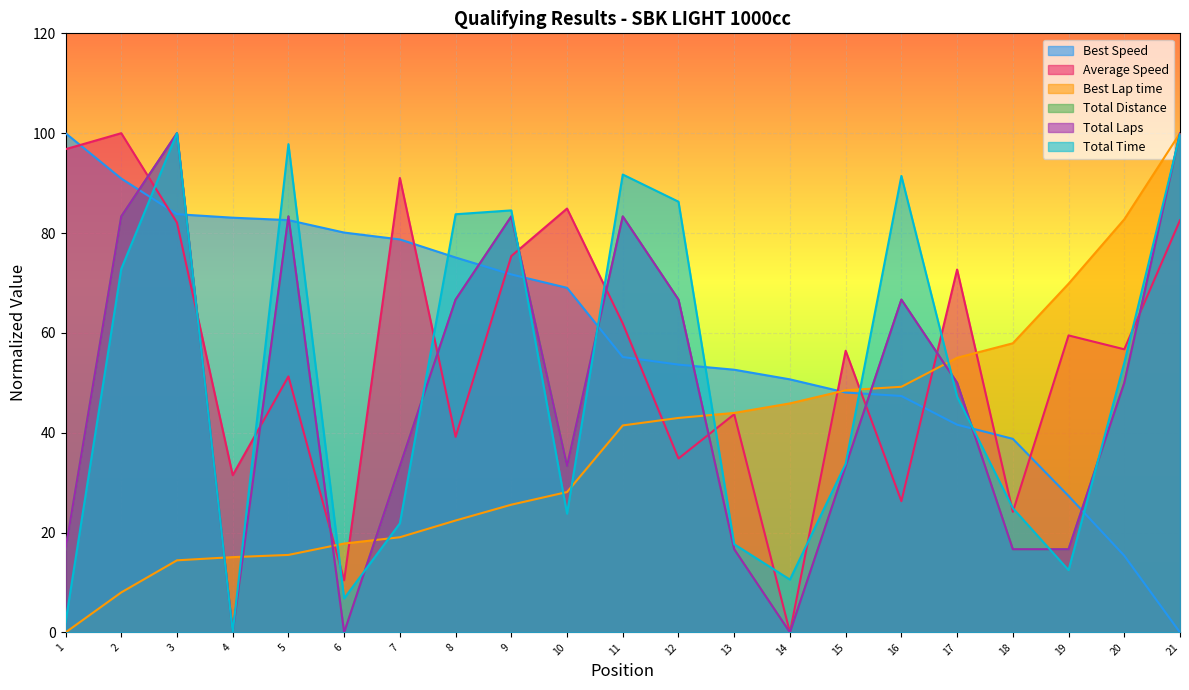

At which label does Total Time first exceed 47?

2